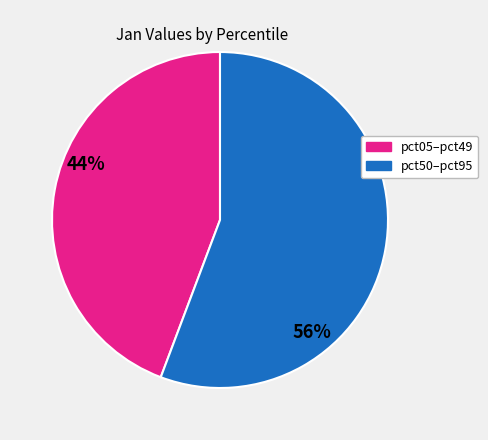

Is there any slice that represents more than half of the pie?

Yes